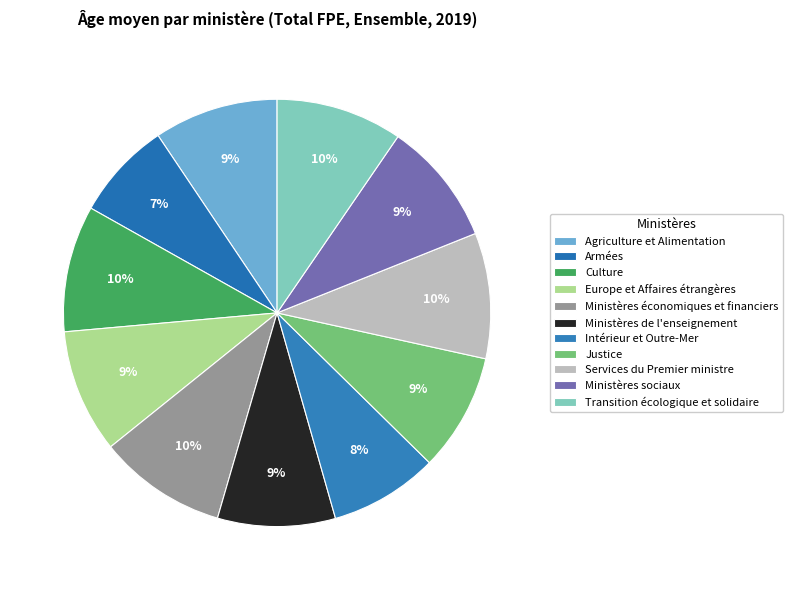

Rank the categories by value from highest to lowest.

Ministères économiques et financiers, Culture, Transition écologique et solidaire, Services du Premier ministre, Agriculture et Alimentation, Ministères sociaux, Europe et Affaires étrangères, Justice, Ministères de l'enseignement, Intérieur et Outre-Mer, Armées